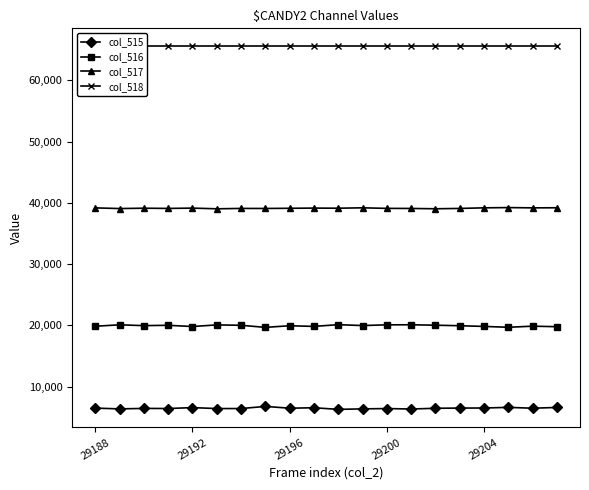

True or false: col_517 and col_518 cross at least once.

False